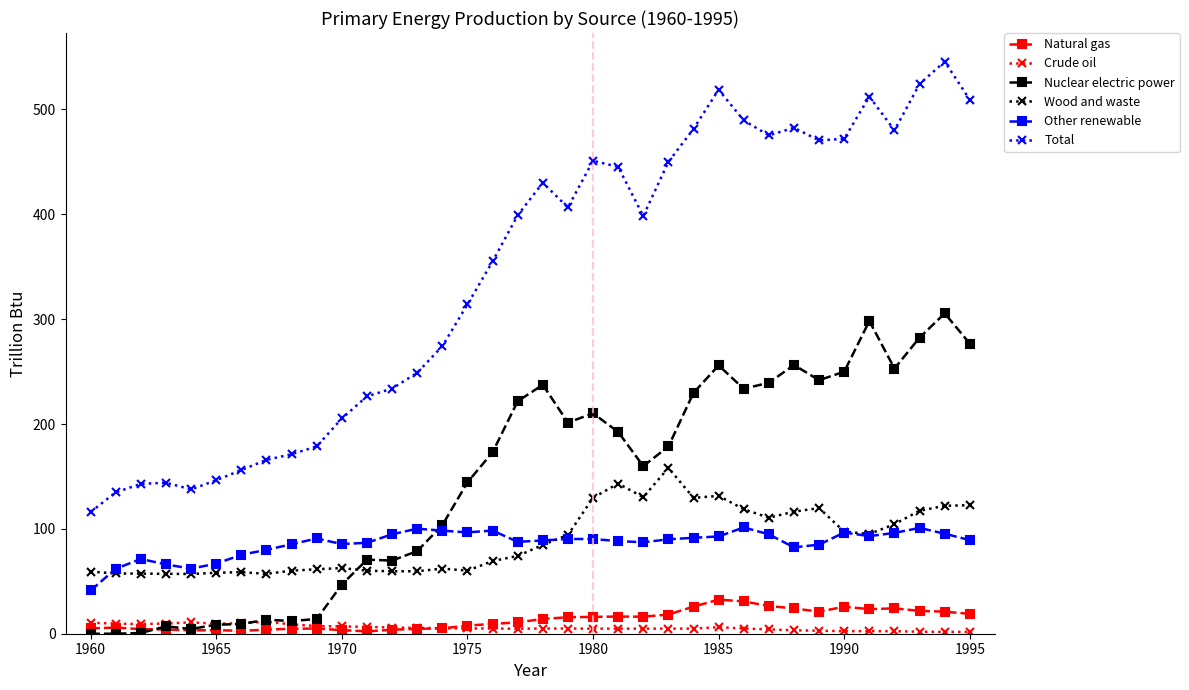

True or false: Other renewable and Natural gas intersect in this chart.

False